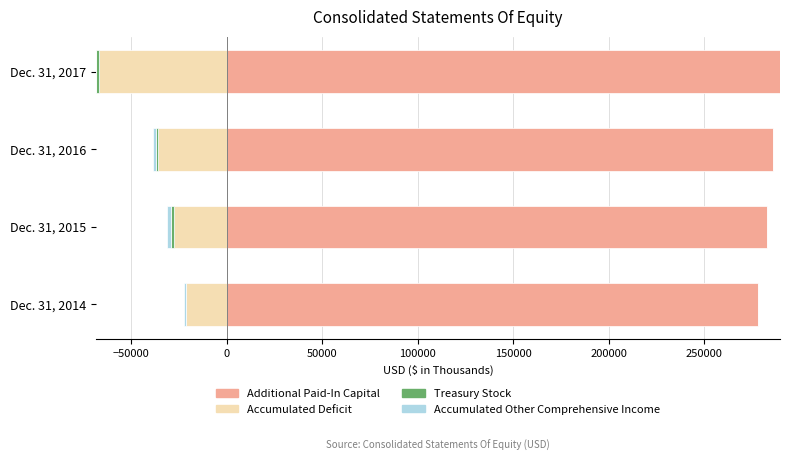

How many values in the Additional Paid-In Capital series exceed 286303?

1